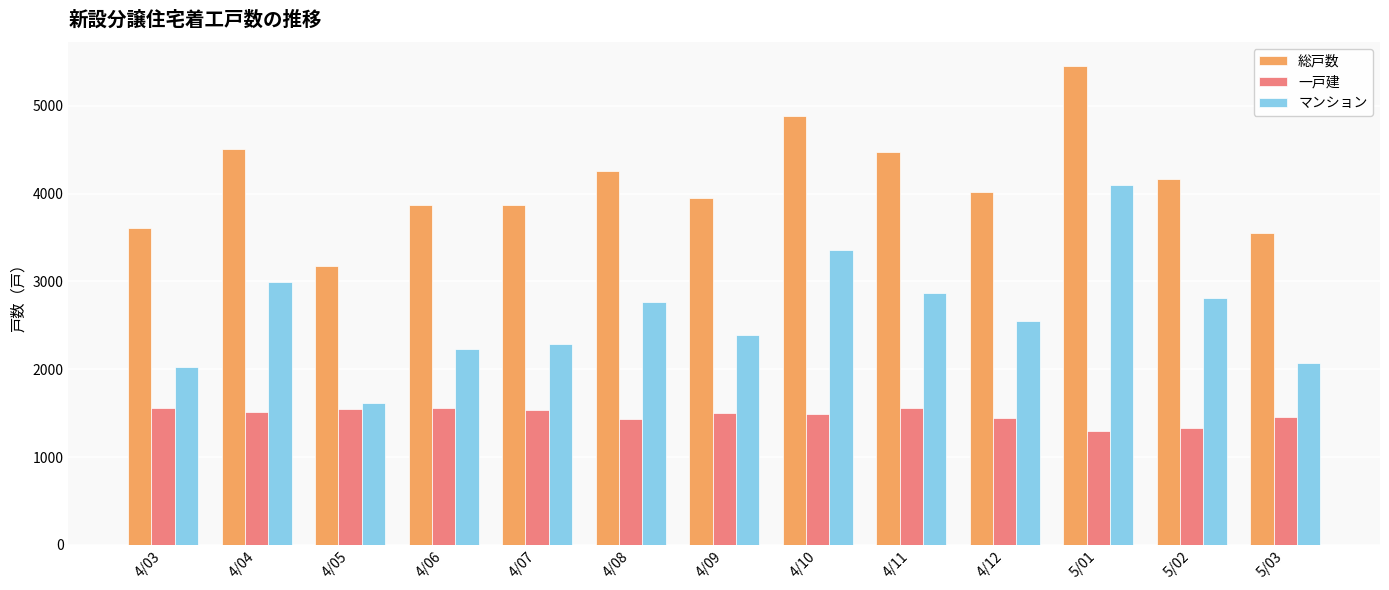

At which category is the sum across all series the highest?

5/01